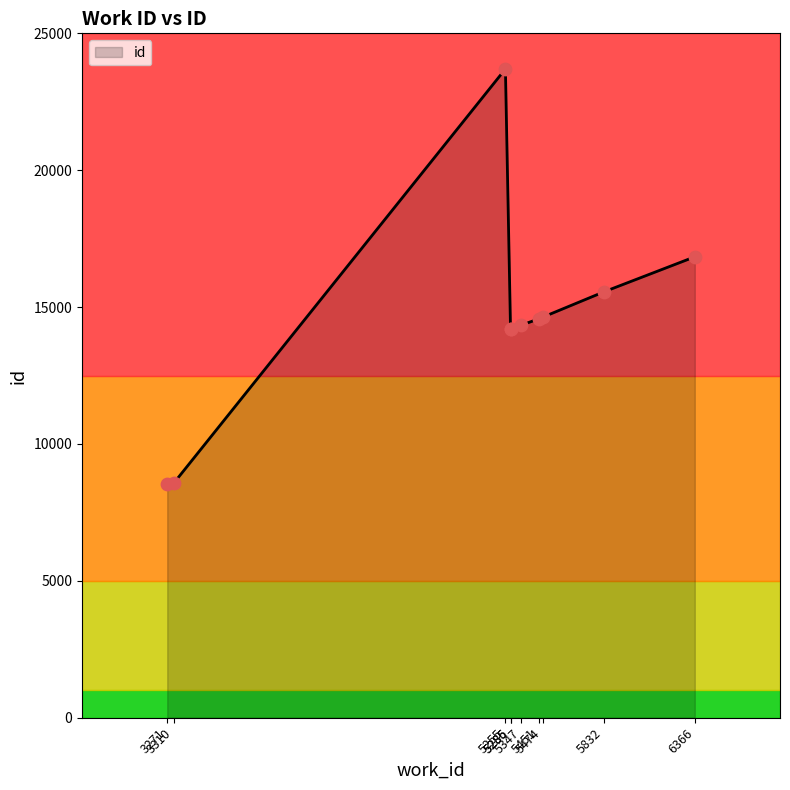

What is the ratio of the value at 3271 to the value at 5451?

0.6